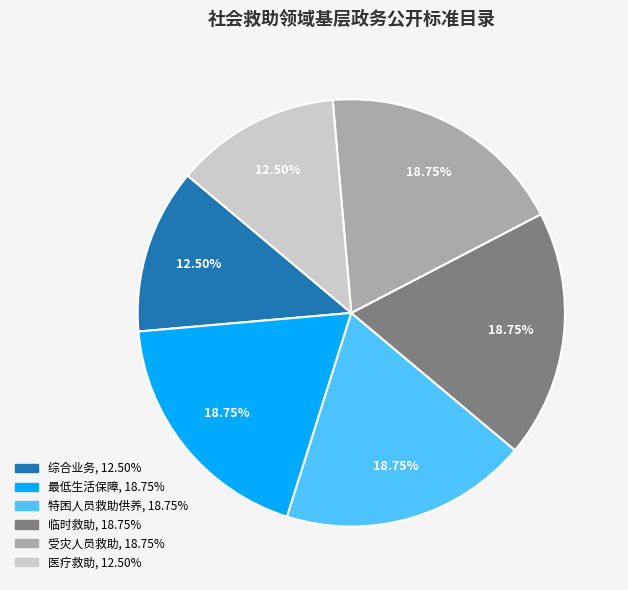

How many segments does this pie chart have?

6